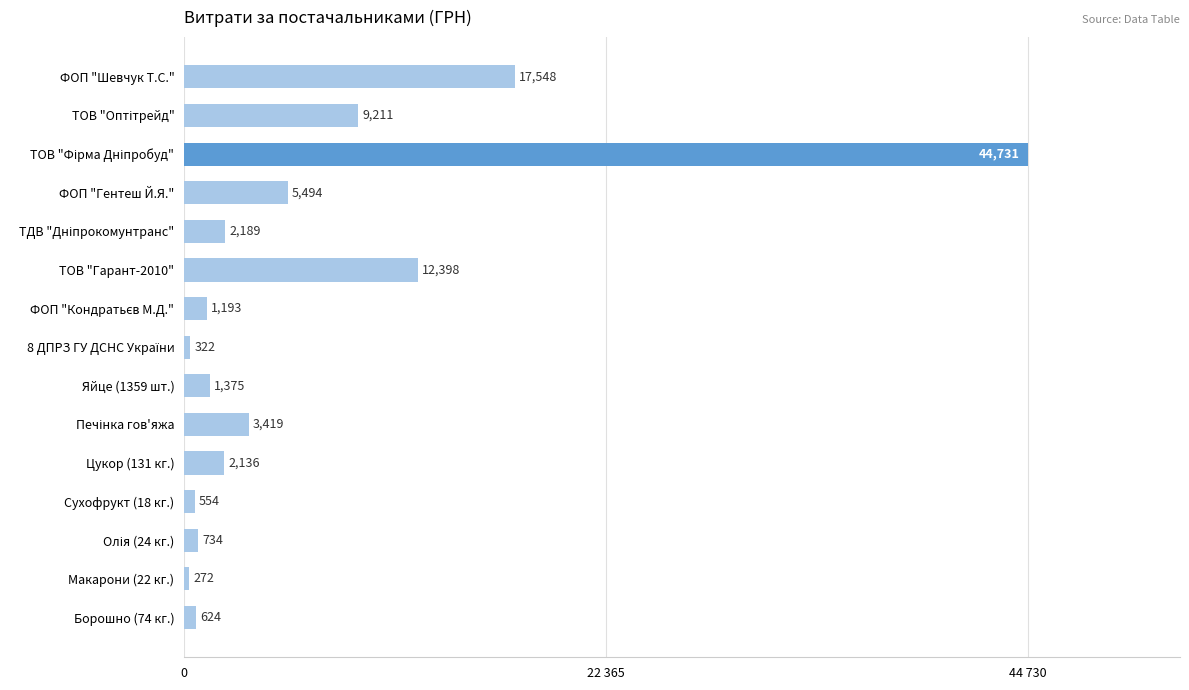

What is the sum of all values?

102198.9